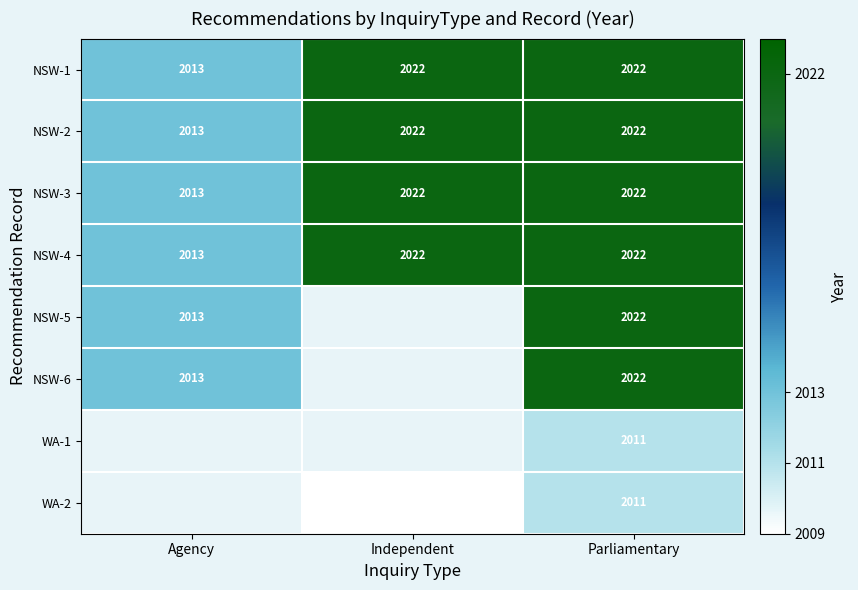

At which category does the chart reach its minimum across all series?

Independent